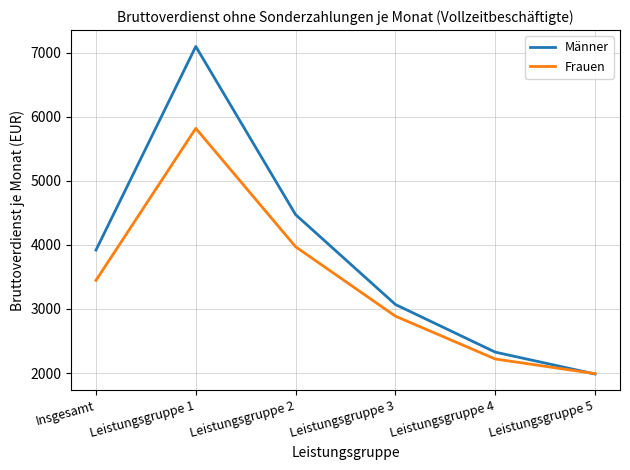

Does the chart display data point markers on the line(s)?

No